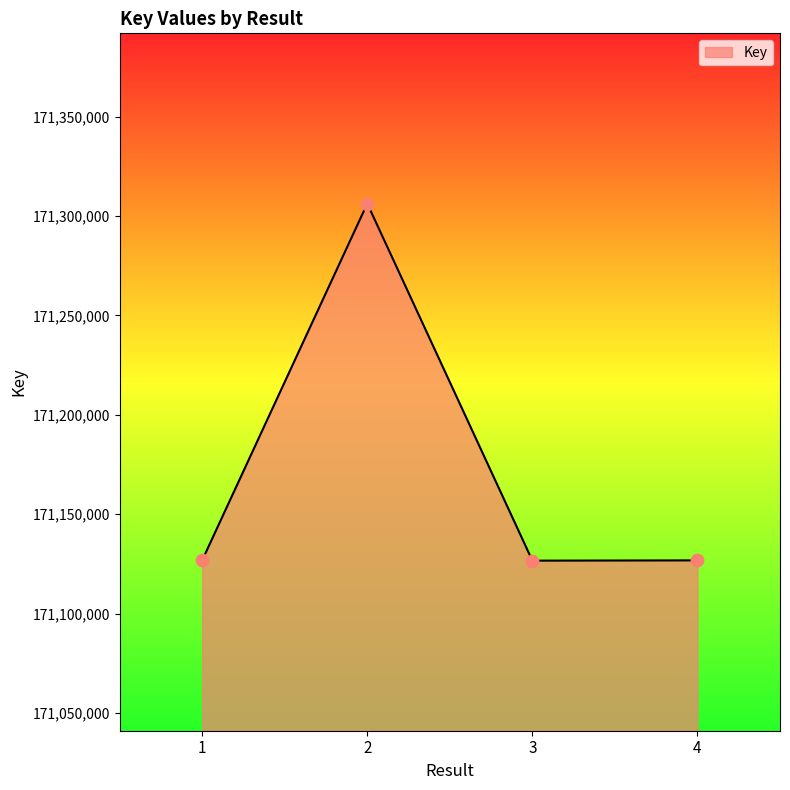

What is the change in value from 1 to 4?

-43